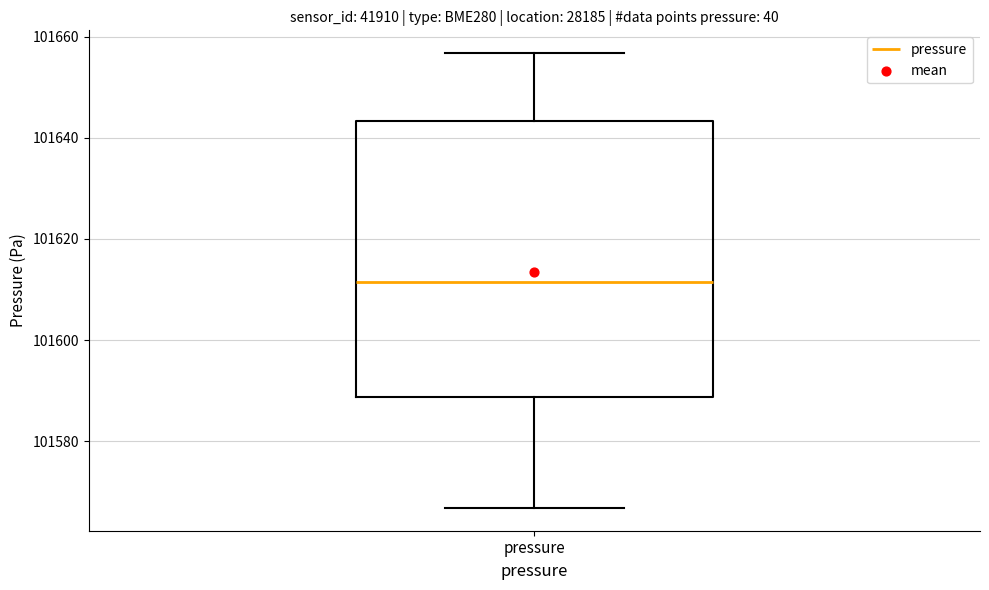

Where does the lower whisker of the box for pressure end on the y-axis? The values are not printed on the chart, so give them approximately, as read against the axis.

101566